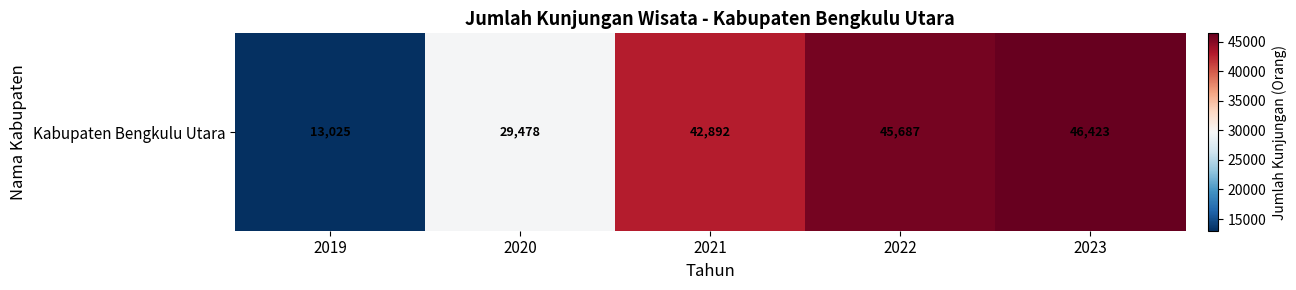

Between 2023 and 2020, which is larger?

2023